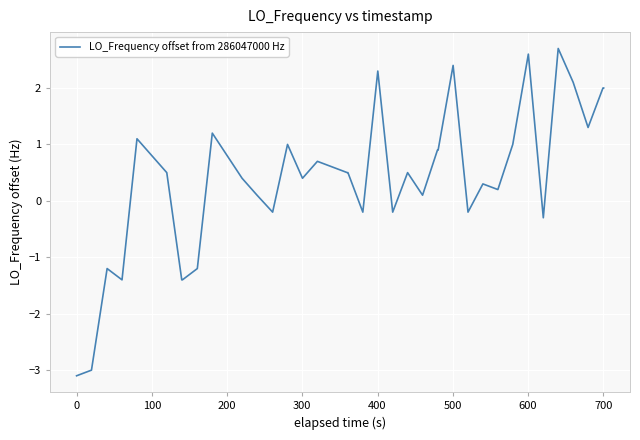

What is the difference between the maximum and minimum values?

5.8